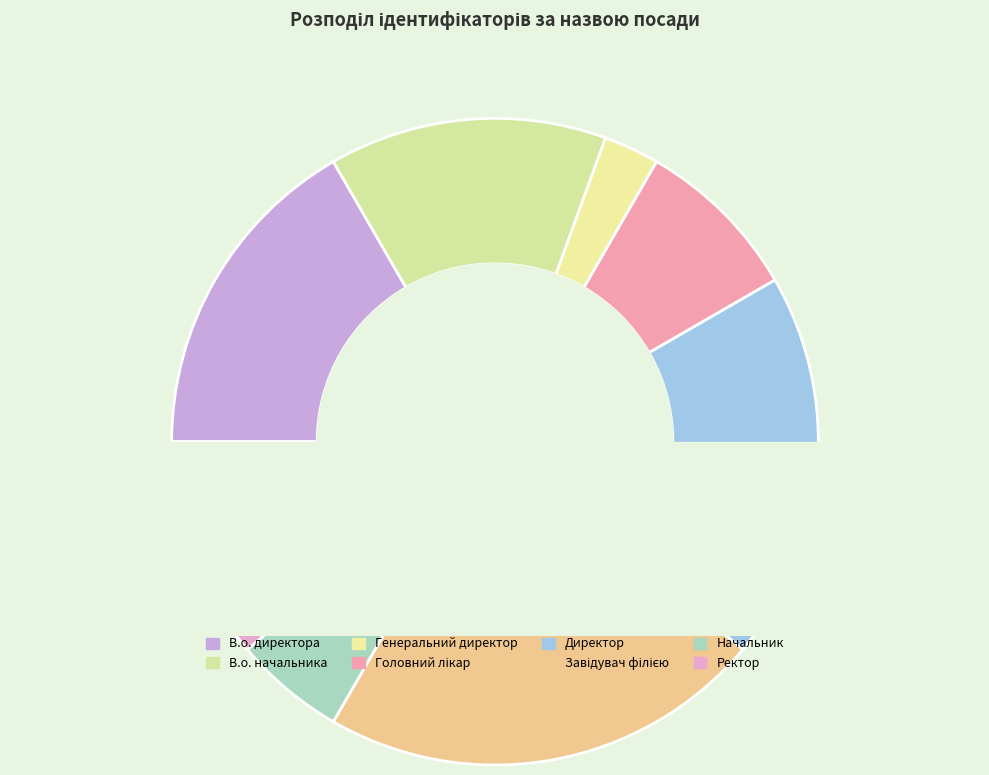

What is the change in value from В.о. директора to Директор?

+1